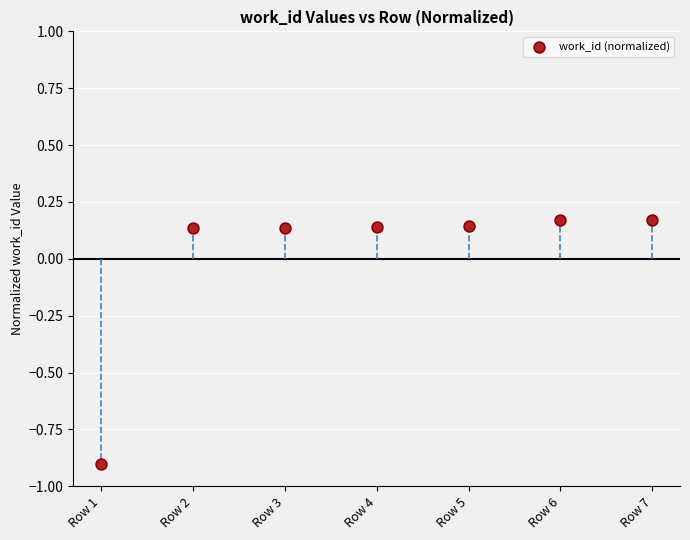

What is the range of Y values (max minus min)?

1.1